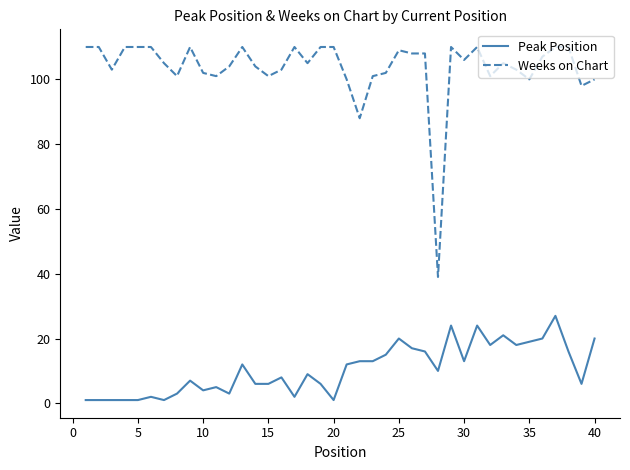

True or false: Peak Position and Weeks on Chart cross at least once.

False